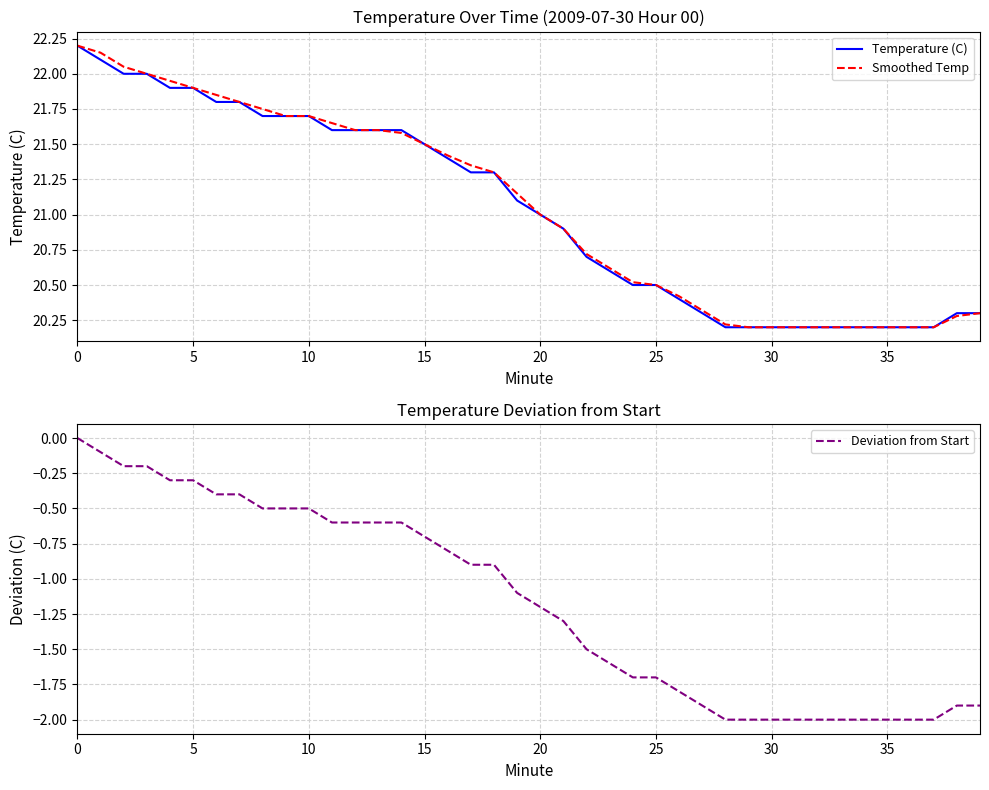

Which series has the largest range (max minus min)?

Temperature (C)